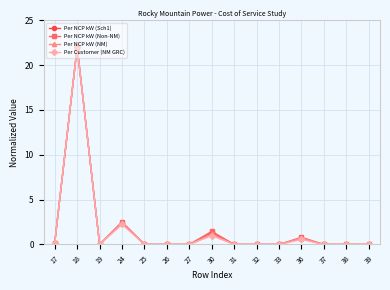

What are all the series names shown in the legend?

Per NCP kW (Sch1), Per NCP kW (Non-NM), Per NCP kW (NM), Per Customer (NM GRC)